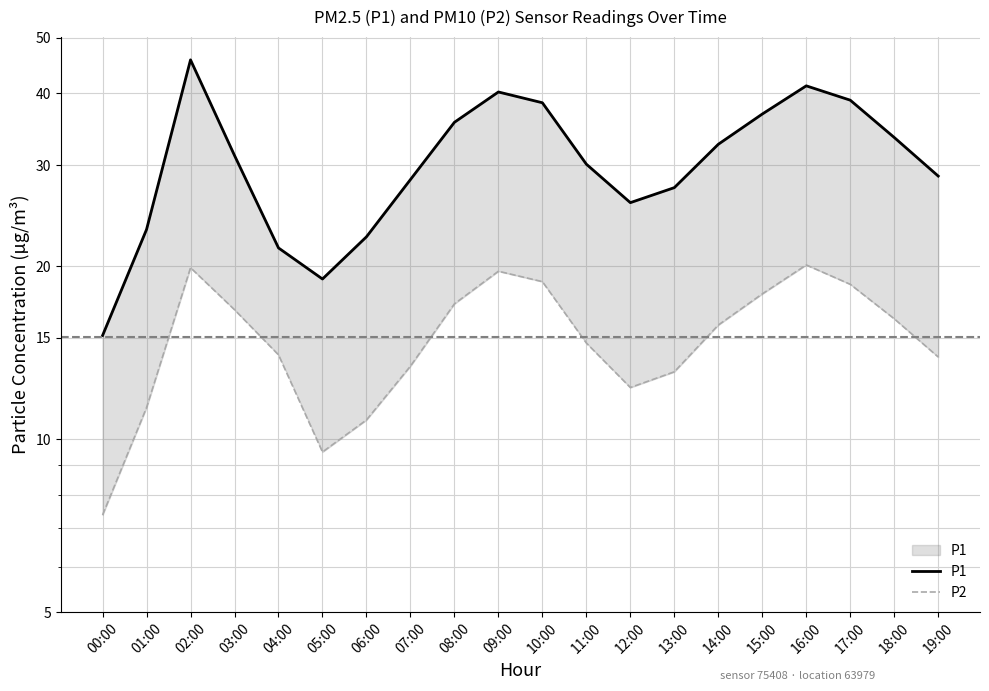

True or false: P1 and P2 intersect in this chart.

False